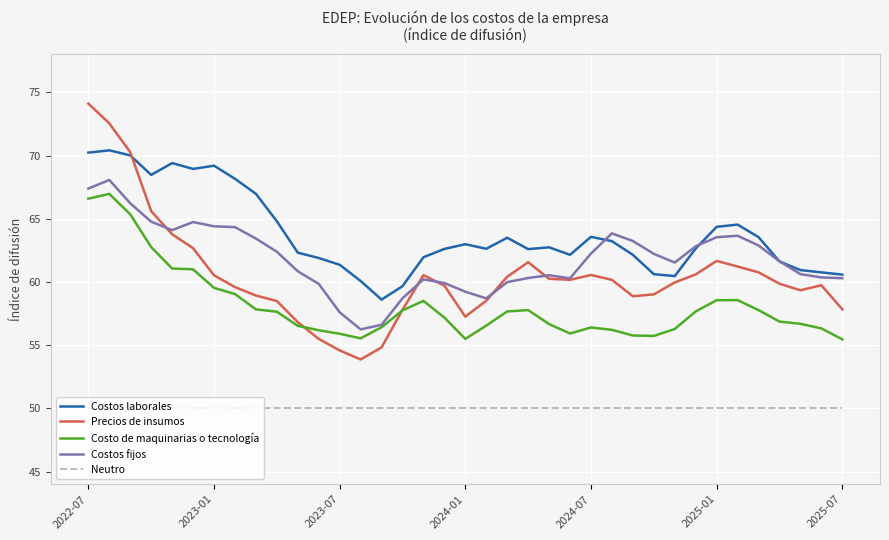

True or false: Precios de insumos and Costo de maquinarias o tecnología cross at least once.

True